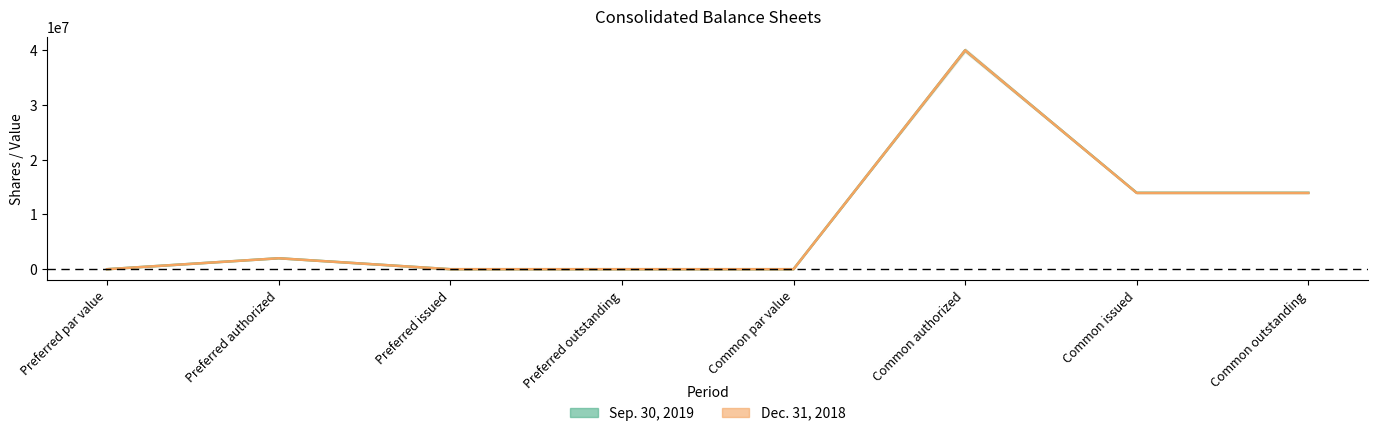

Reading left to right, extract all data points from this chart.

Sep. 30, 2019: 1	2000000	0	0	1	40000000	13957973	13957973
Dec. 31, 2018: 1	2000000	0	0	1	40000000	13933504	13933504